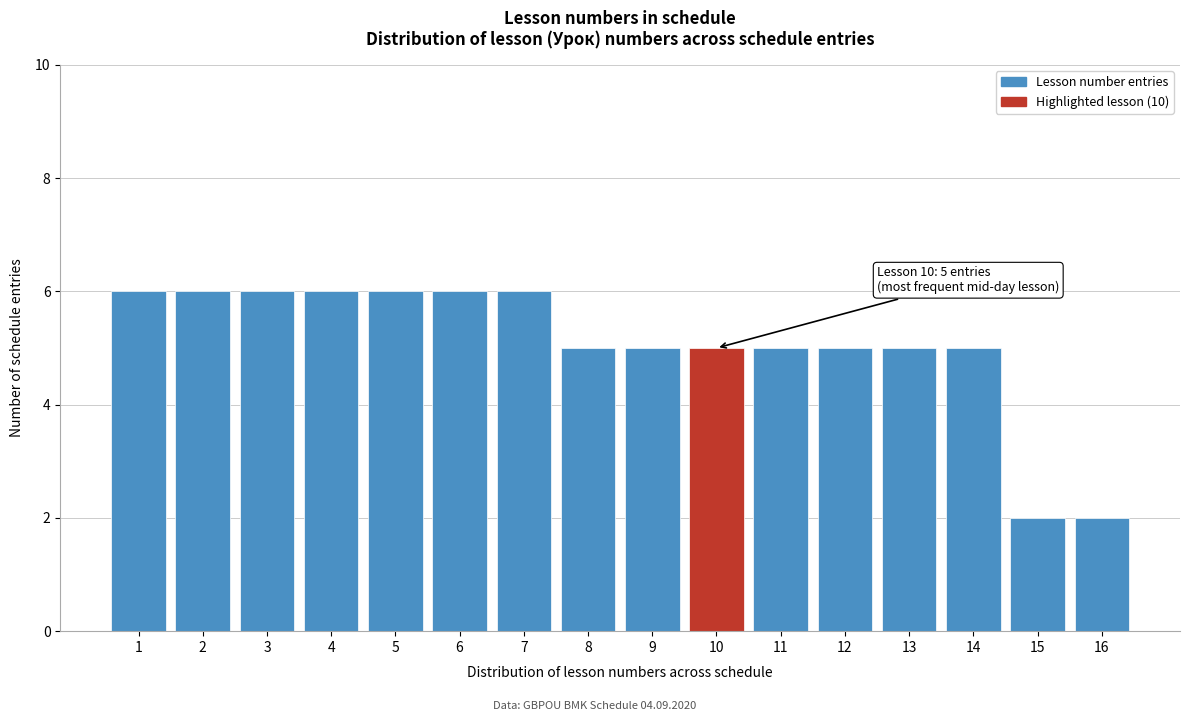

Reading left to right, transcribe all the data shown in this chart.

1=6	2=6	3=6	4=6	5=6	6=6	7=6	8=5	9=5	10=5	11=5	12=5	13=5	14=5	15=2	16=2